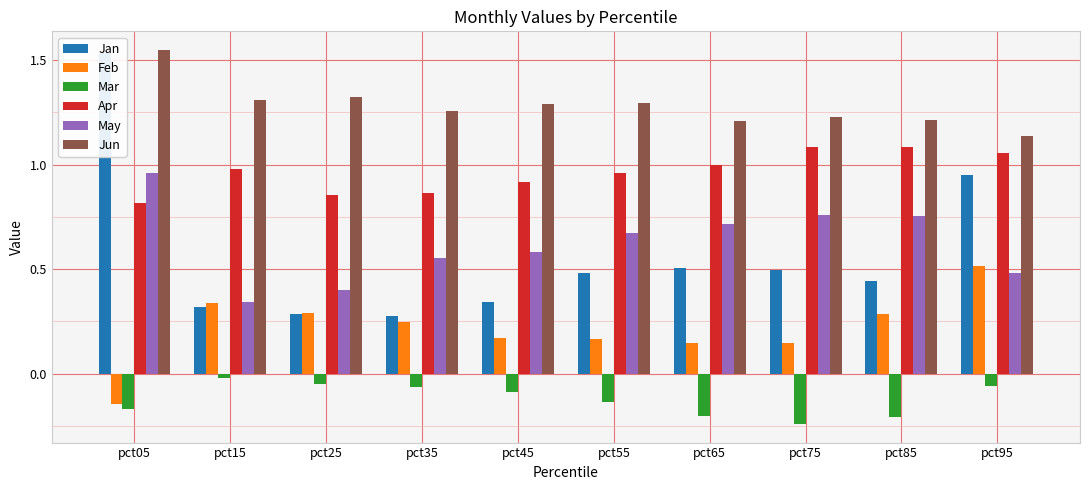

Reading left to right, what are all the values shown in this chart?

Jan: 1.5	0.3	0.3	0.3	0.3	0.5	0.5	0.5	0.4	0.9
Feb: -0.1	0.3	0.3	0.2	0.2	0.2	0.1	0.1	0.3	0.5
Mar: -0.2	-0.0	-0.0	-0.1	-0.1	-0.1	-0.2	-0.2	-0.2	-0.1
Apr: 0.8	1.0	0.9	0.9	0.9	1.0	1.0	1.1	1.1	1.1
May: 1.0	0.3	0.4	0.6	0.6	0.7	0.7	0.8	0.8	0.5
Jun: 1.5	1.3	1.3	1.3	1.3	1.3	1.2	1.2	1.2	1.1